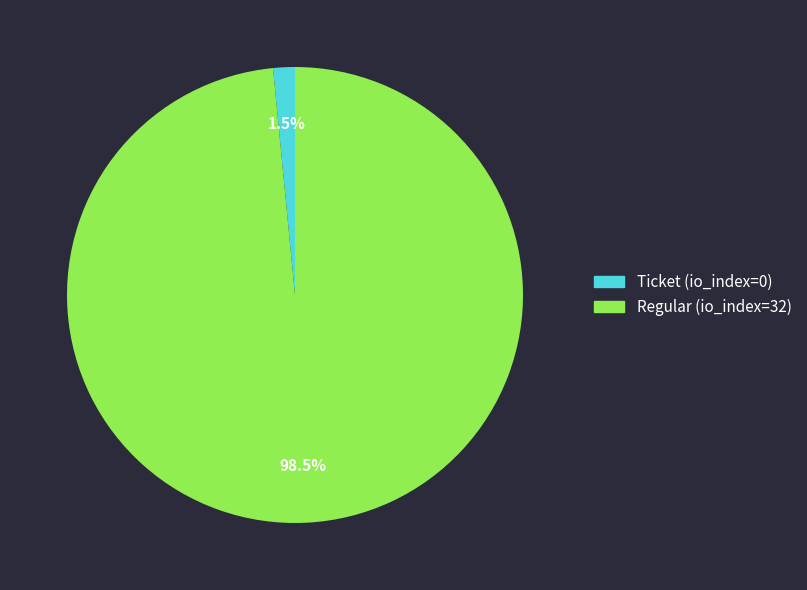

Between Regular and Ticket, which is larger?

Regular